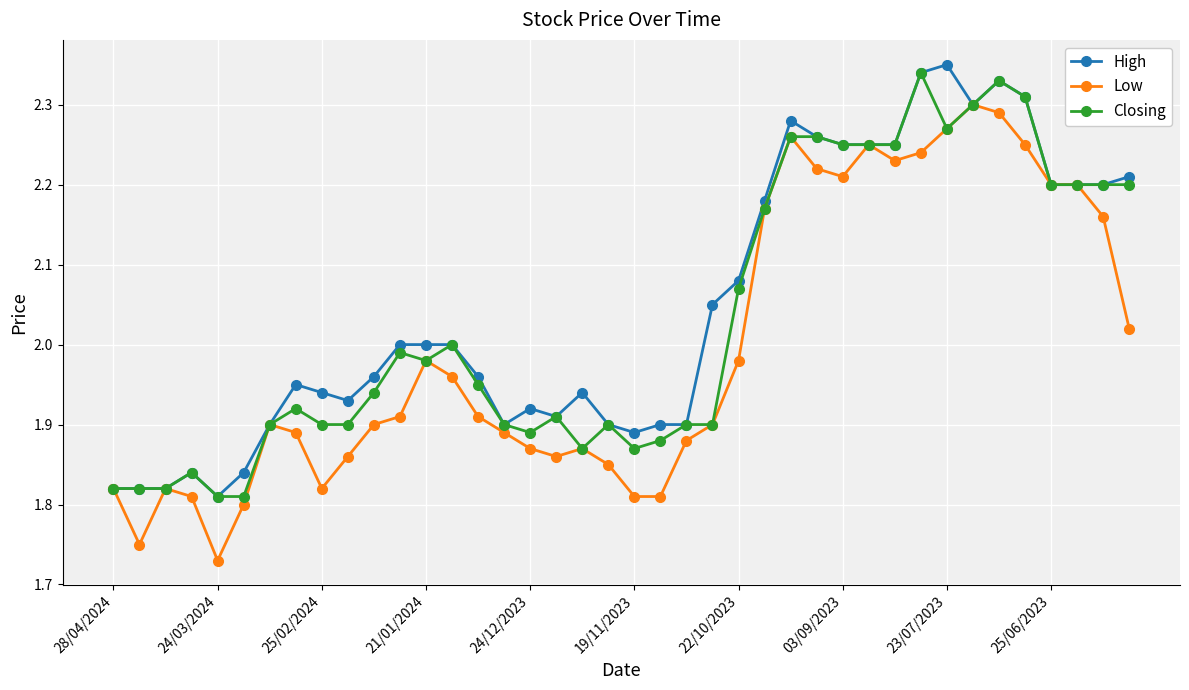

At how many categories does at least one series exceed 1?

40